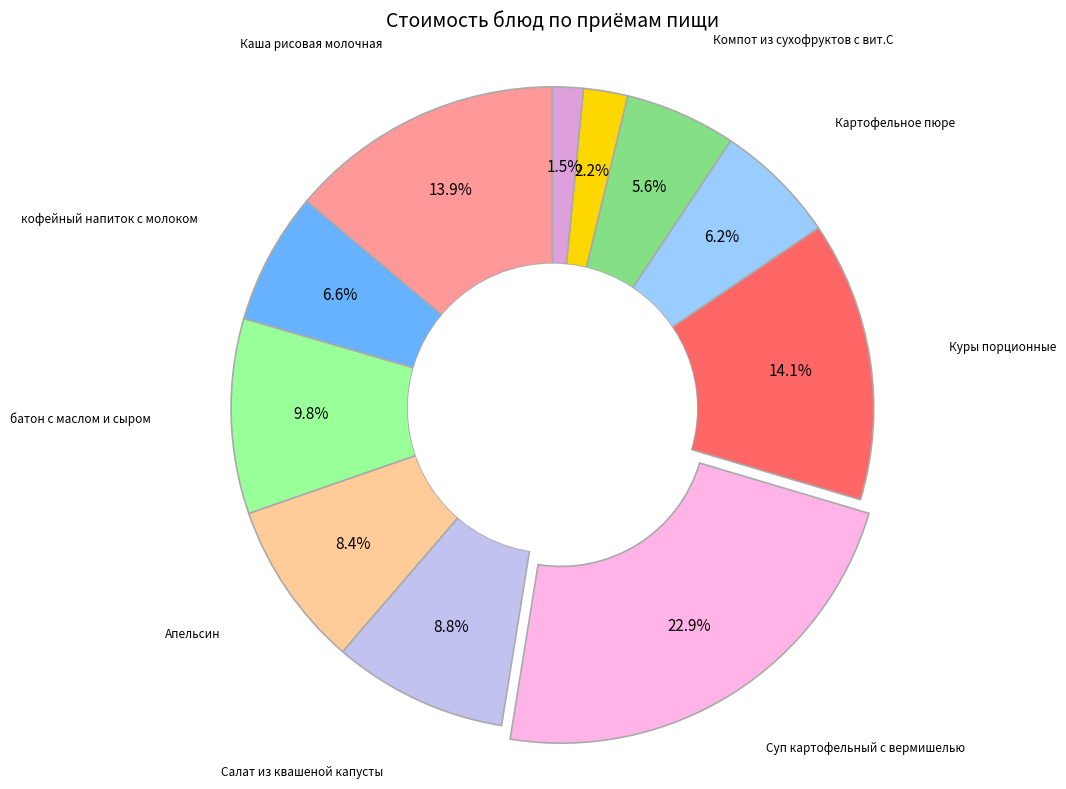

Count the number of slices in the pie.

11